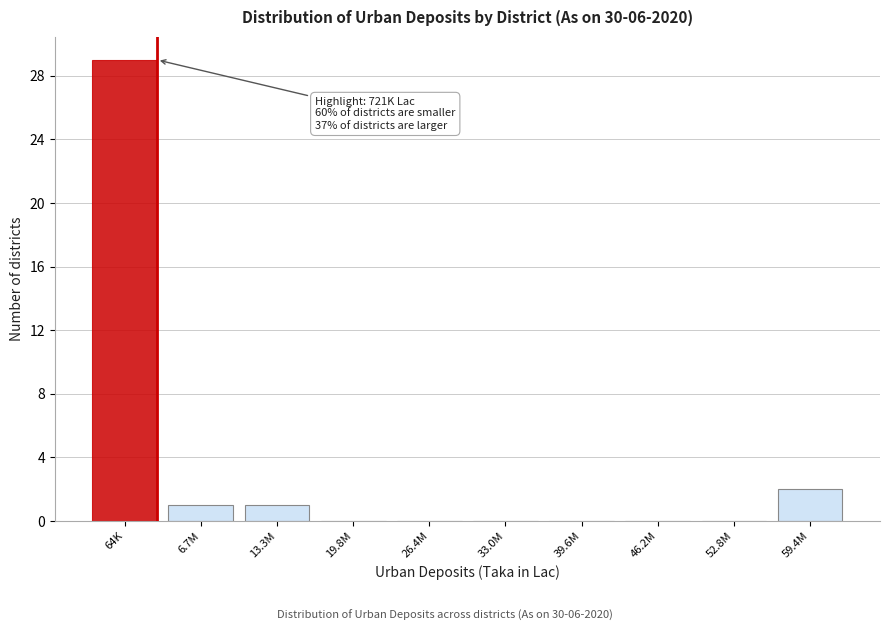

Reading left to right, extract all data points from this chart.

64K=29	6.7M=1	13.3M=1	19.8M=0	26.4M=0	33.0M=0	39.6M=0	46.2M=0	52.8M=0	59.4M=2